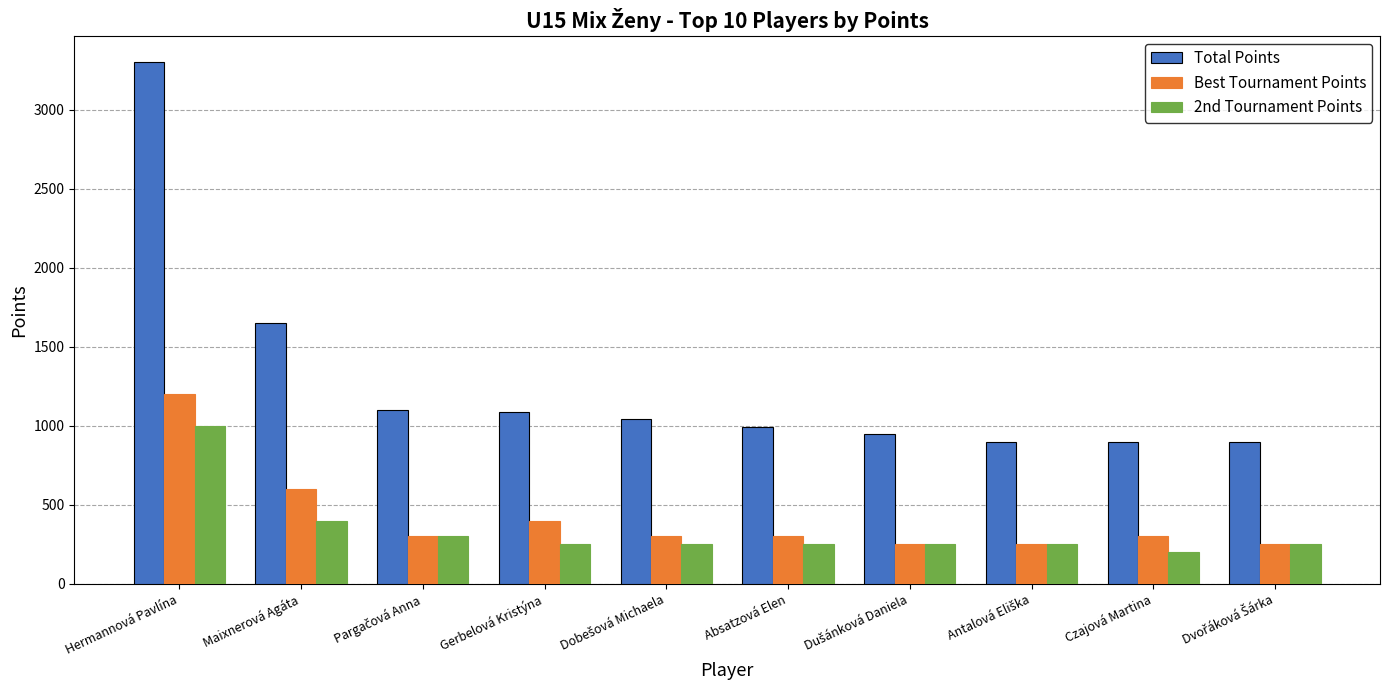

Where does the 2nd Tournament Points series first go above 250?

Hermannová Pavlína